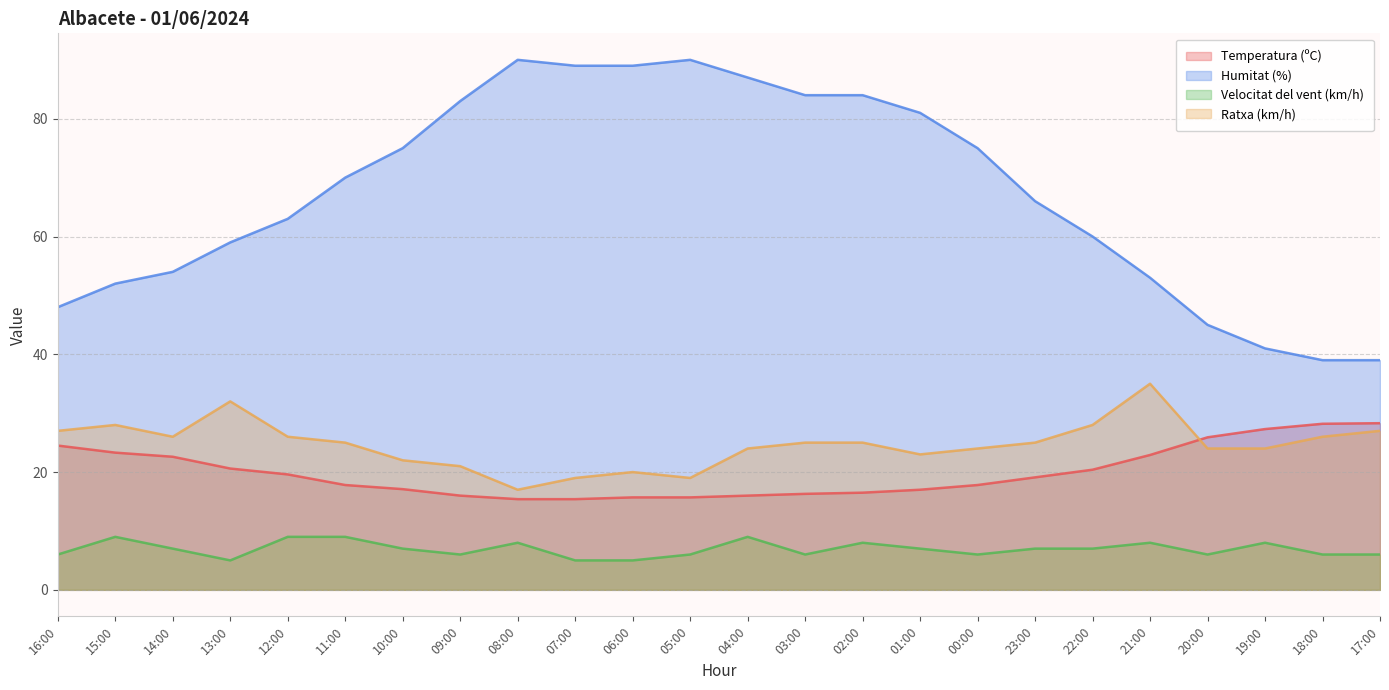

Reading left to right, extract all data points from this chart.

Temperatura (ºC): 16:00=24.5	15:00=23.3	14:00=22.6	13:00=20.6	12:00=19.6	11:00=17.8	10:00=17.1	09:00=16.0	08:00=15.4	07:00=15.4	06:00=15.7	05:00=15.7	04:00=16.0	03:00=16.3	02:00=16.5	01:00=17.0	00:00=17.8	23:00=19.1	22:00=20.4	21:00=22.9	20:00=25.9	19:00=27.3	18:00=28.2	17:00=28.3
Humitat (%): 16:00=48.0	15:00=52.0	14:00=54.0	13:00=59.0	12:00=63.0	11:00=70.0	10:00=75.0	09:00=83.0	08:00=90.0	07:00=89.0	06:00=89.0	05:00=90.0	04:00=87.0	03:00=84.0	02:00=84.0	01:00=81.0	00:00=75.0	23:00=66.0	22:00=60.0	21:00=53.0	20:00=45.0	19:00=41.0	18:00=39.0	17:00=39.0
Velocitat del vent (km/h): 16:00=6.0	15:00=9.0	14:00=7.0	13:00=5.0	12:00=9.0	11:00=9.0	10:00=7.0	09:00=6.0	08:00=8.0	07:00=5.0	06:00=5.0	05:00=6.0	04:00=9.0	03:00=6.0	02:00=8.0	01:00=7.0	00:00=6.0	23:00=7.0	22:00=7.0	21:00=8.0	20:00=6.0	19:00=8.0	18:00=6.0	17:00=6.0
Ratxa (km/h): 16:00=27.0	15:00=28.0	14:00=26.0	13:00=32.0	12:00=26.0	11:00=25.0	10:00=22.0	09:00=21.0	08:00=17.0	07:00=19.0	06:00=20.0	05:00=19.0	04:00=24.0	03:00=25.0	02:00=25.0	01:00=23.0	00:00=24.0	23:00=25.0	22:00=28.0	21:00=35.0	20:00=24.0	19:00=24.0	18:00=26.0	17:00=27.0